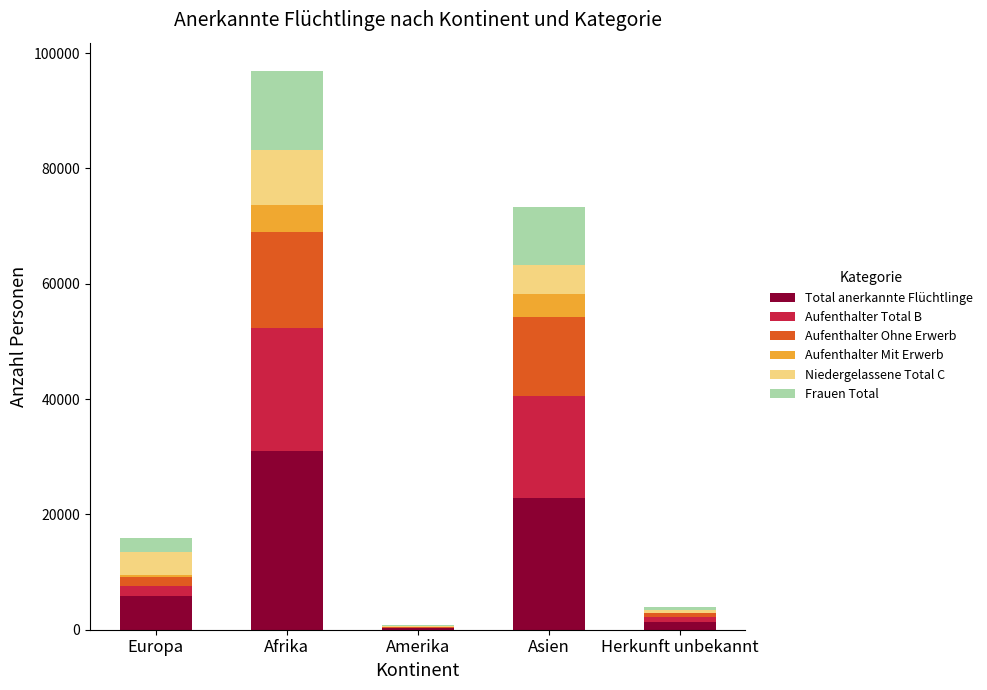

Reading left to right, transcribe the values for Total anerkannte Flüchtlinge.

Europa=5776	Afrika=30948	Amerika=268	Asien=22802	Herkunft unbekannt=1312